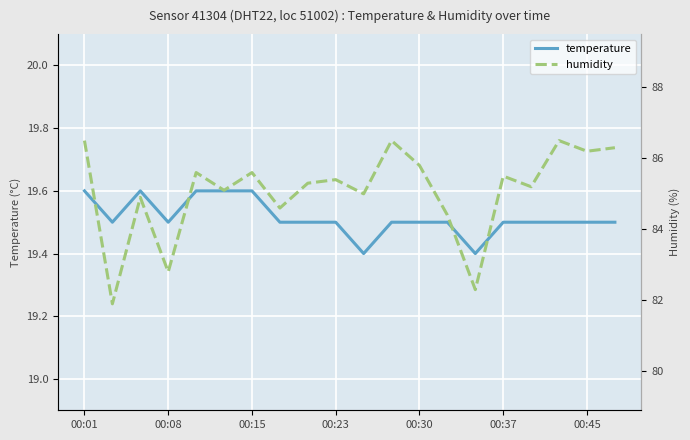

Is it true that temperature equals 19.5 at 00:08?

True